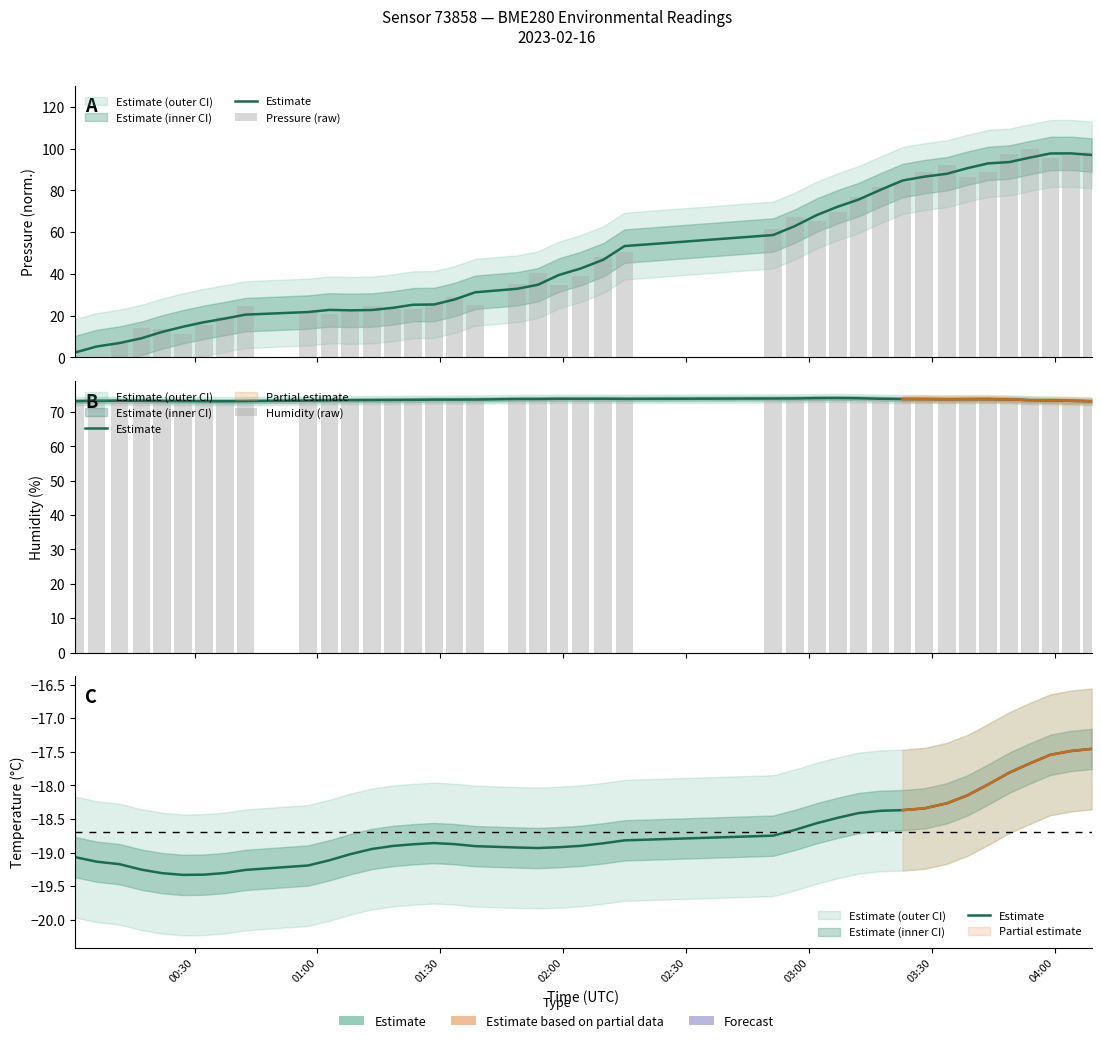

Reading left to right, what are all the values shown in this chart?

Estimate: -19.1	-19.1	-19.2	-19.3	-19.3	-19.3	-19.3	-19.3	-19.3	-19.2	-19.1	-19.0	-18.9	-18.9	-18.9	-18.9	-18.9	-18.9	-18.9	-18.9	-18.9	-18.9	-18.9	-18.8	-18.7	-18.7	-18.6	-18.5	-18.4	-18.4	-18.4	-18.3	-18.3	-18.1	-18.0	-17.8	-17.7	-17.5	-17.5	-17.5
Pressure (raw): 0.0	0.3	6.8	13.9	13.6	11.4	15.4	19.3	24.5	22.4	20.9	21.6	24.5	23.4	23.2	26.0	29.1	25.0	35.3	40.5	34.4	38.8	48.3	50.6	61.6	67.2	65.3	69.9	77.0	81.6	84.0	88.7	92.1	86.3	88.5	97.5	100.0	95.3	97.0	98.4
Humidity (raw): 73.1	72.9	73.1	73.5	73.5	73.0	72.5	72.9	73.2	73.5	73.2	73.5	73.3	73.6	73.7	73.4	73.8	73.7	73.6	73.9	74.4	73.8	74.1	73.5	74.0	74.2	74.5	74.2	74.1	74.2	73.7	73.6	73.7	74.0	73.9	73.9	73.7	73.1	72.6	73.4